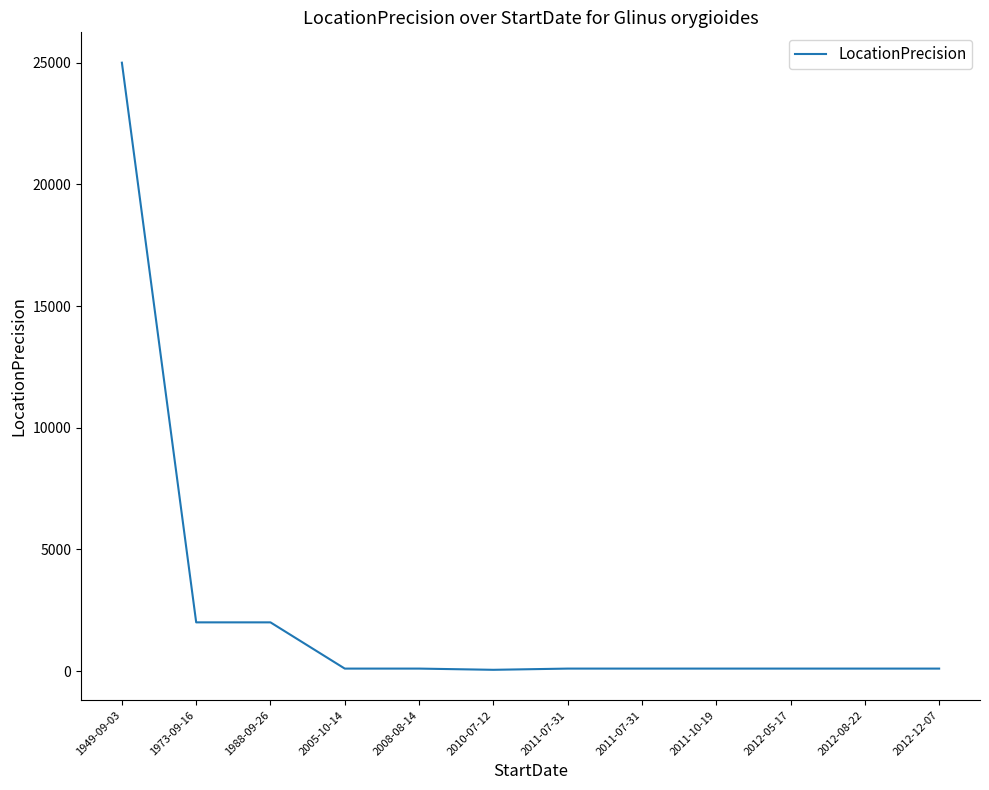

What is the difference between the values at 2011-10-19 and 1973-09-16?

1900